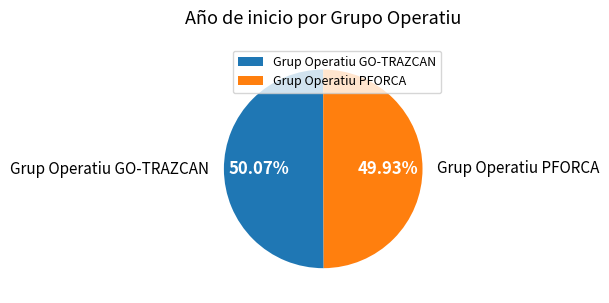

True or false: Grup Operatiu GO-TRAZCAN accounts for 50% of the total.

True